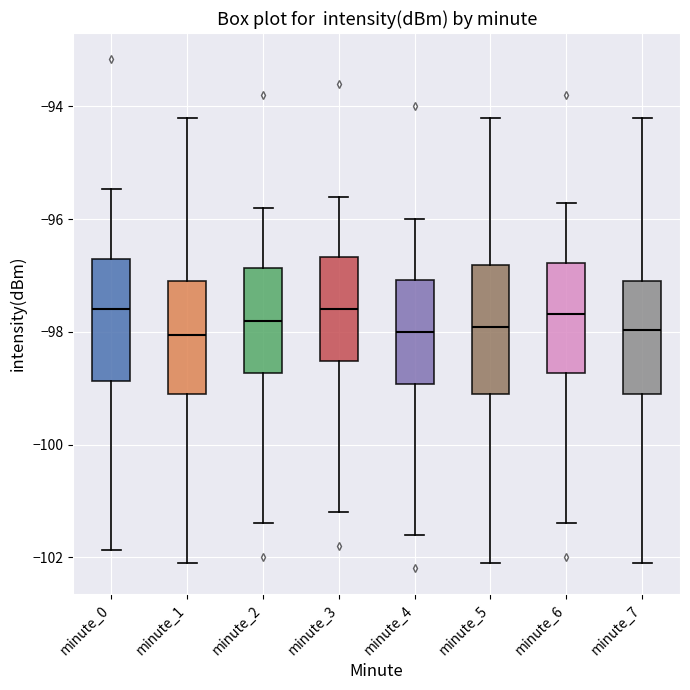

Where is the upper edge of the box for minute_2 on the y-axis? The values are not printed on the chart, so give them approximately, as read against the axis.

-96.8